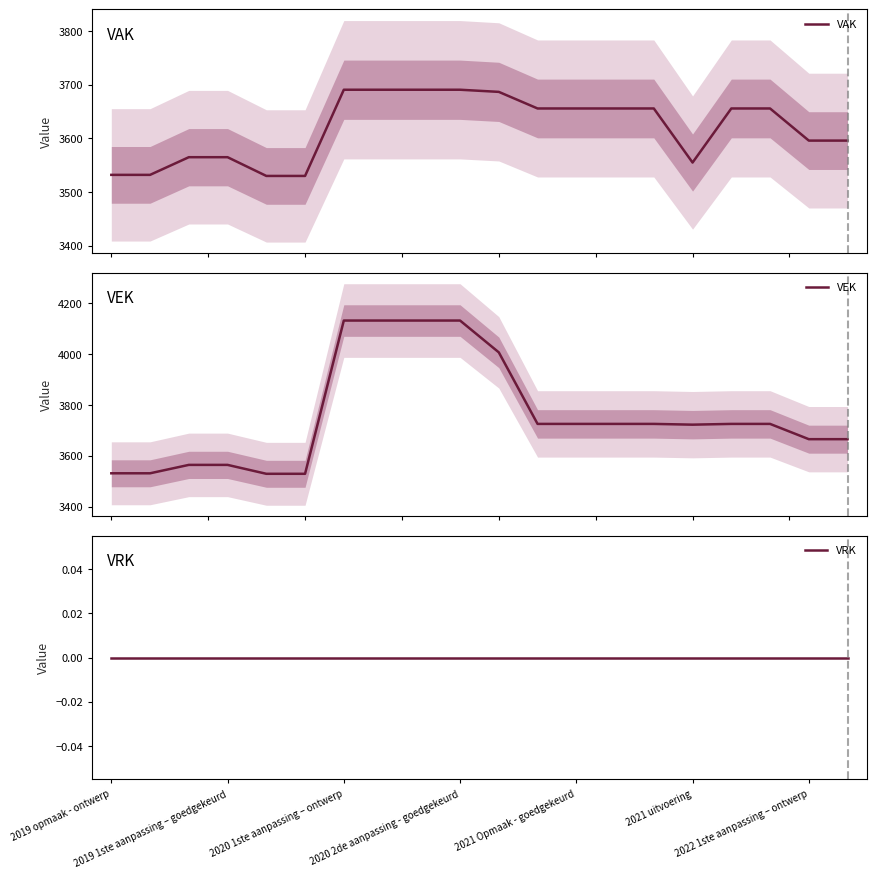

True or false: VRK and VAK intersect in this chart.

False